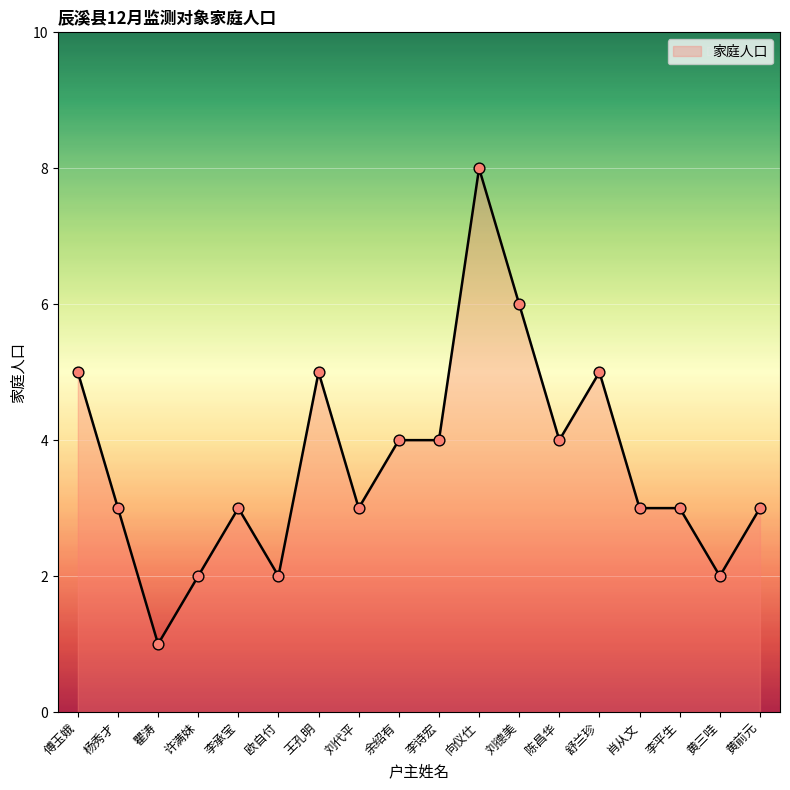

What is the change in value from 王孔明 to 黄前元?

-2